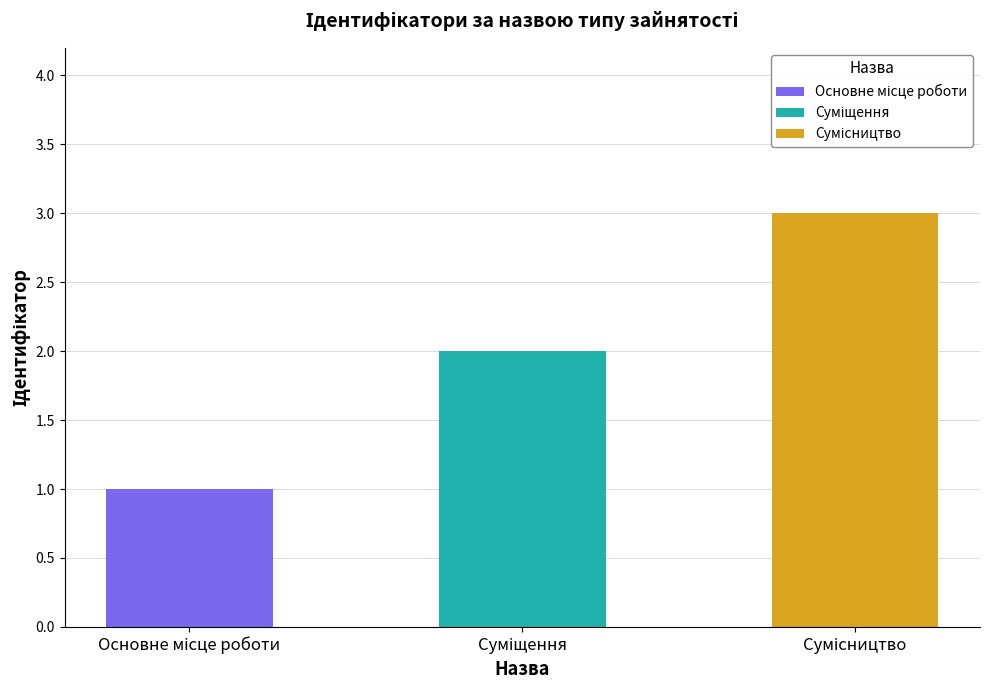

How many data points are less than 2?

1